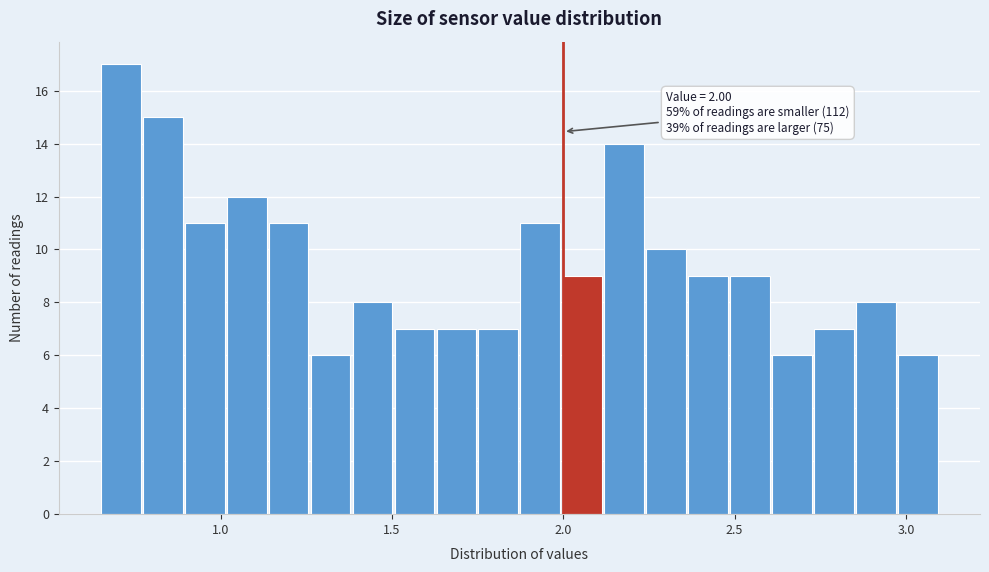

Around what value on the x-axis is the tallest bar? Give the approximate position of its centre, as read against the axis.

0.70